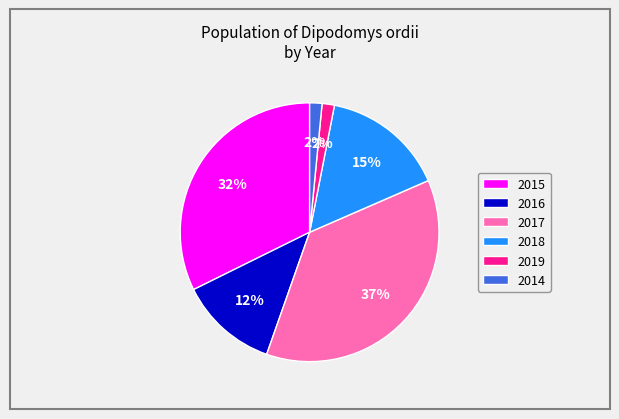

The 2016 slice represents 12% of the pie. True or false?

True